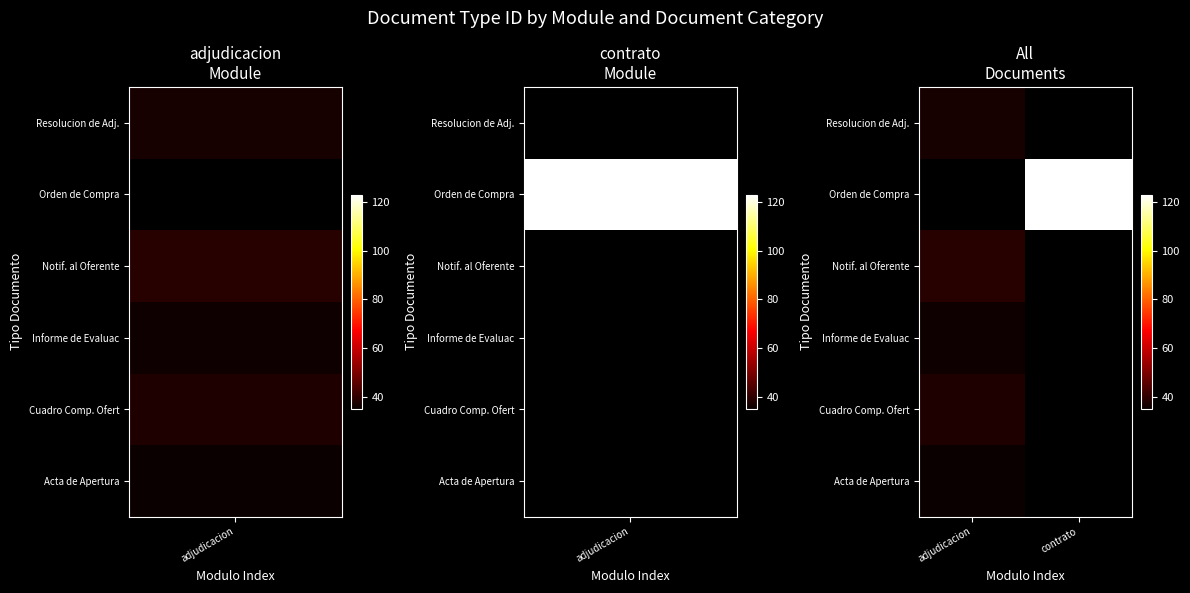

Count the number of data series in this chart.

6